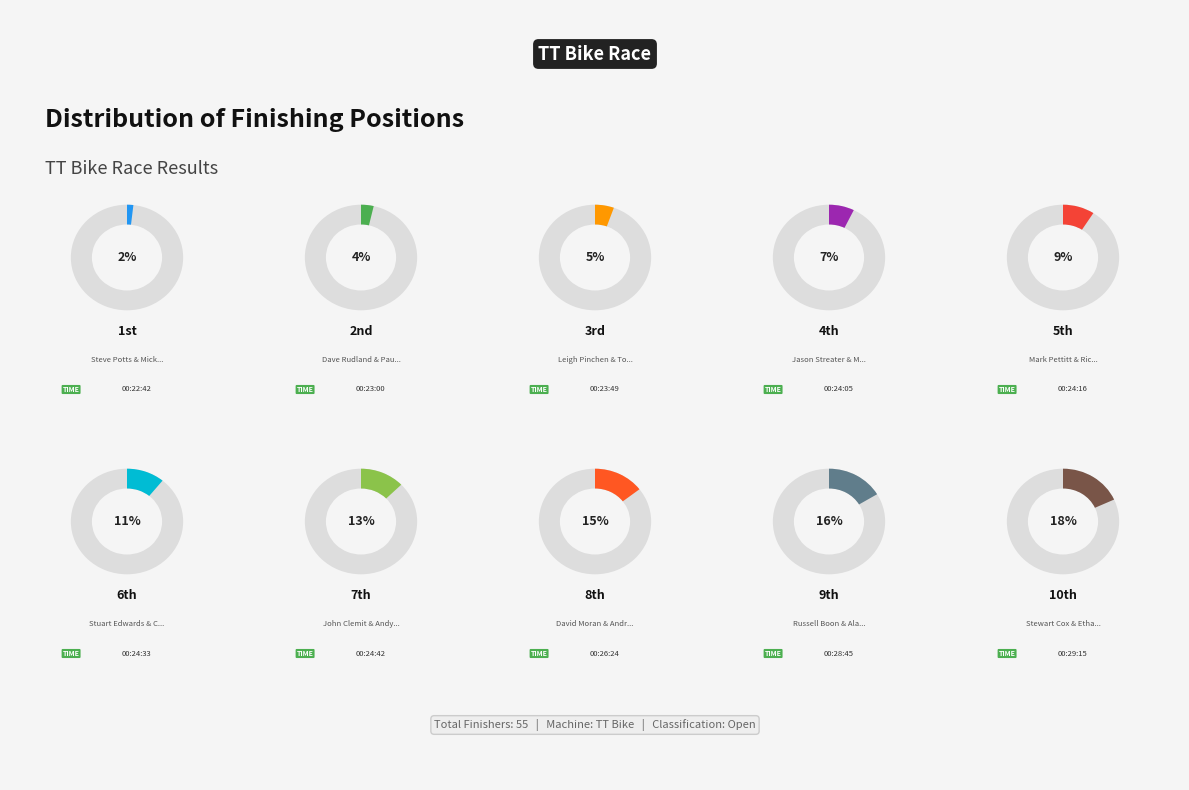

True or false: Steve Potts & Mick Daniels accounts for 1% of the total.

False